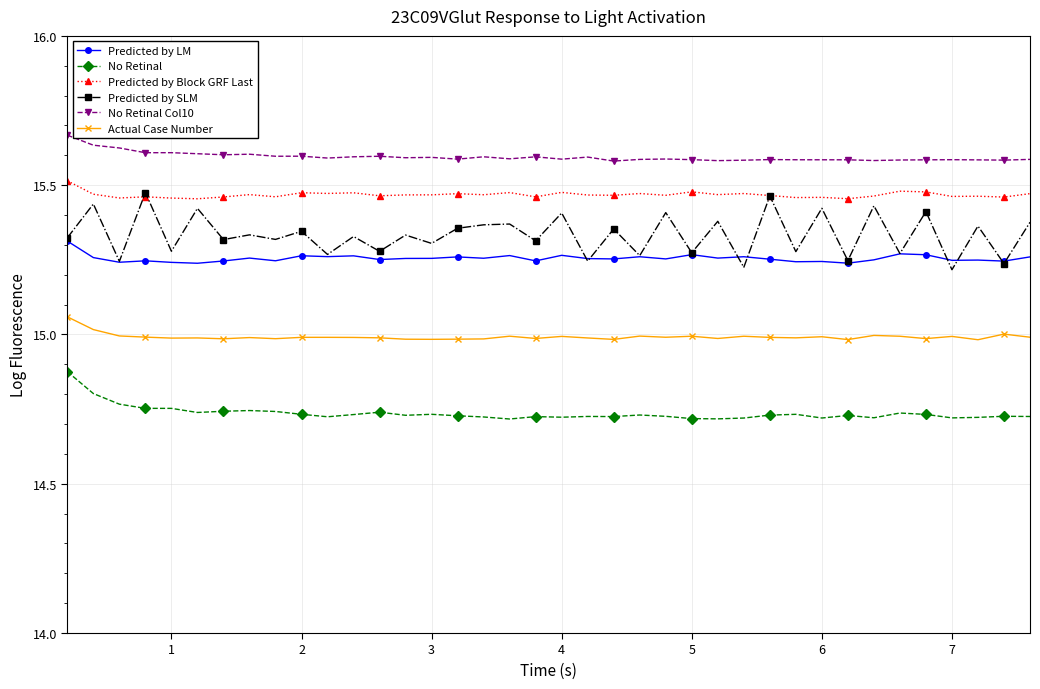

True or false: No Retinal Col10 and Actual Case Number intersect in this chart.

False